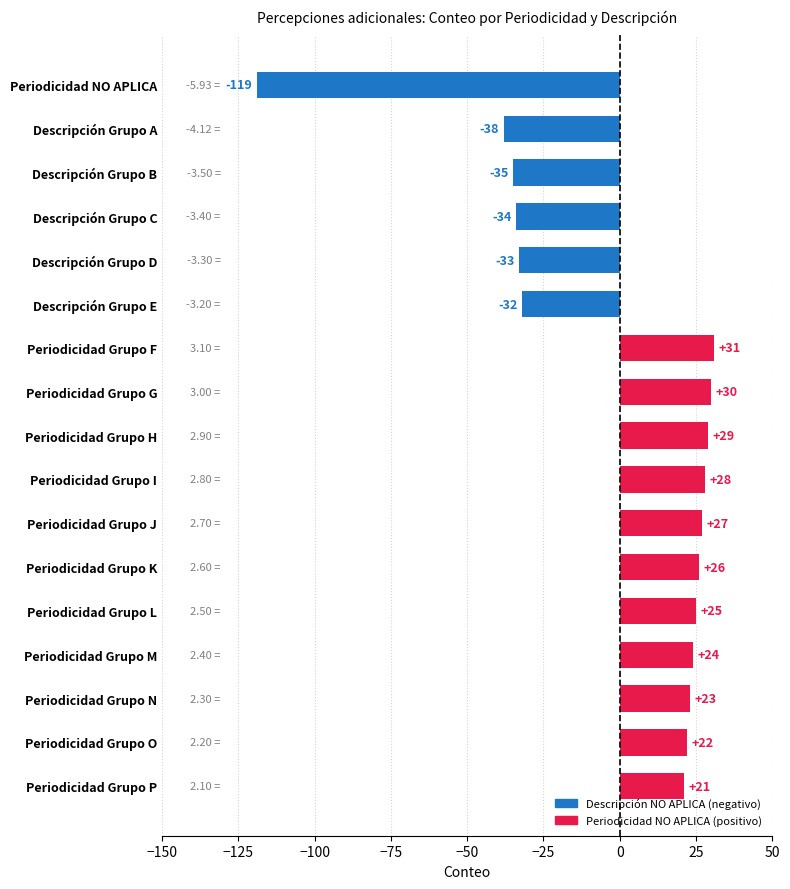

Which label corresponds to the largest value in the chart?

Periodicidad Grupo F